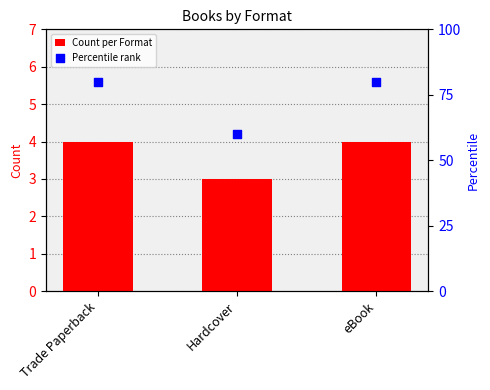

At how many categories does at least one series exceed 42?

3